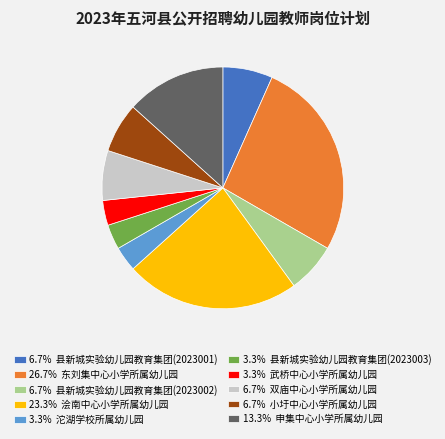

Approximately how many times larger is the value at 6.7% 县新城实验幼儿园教育集团(2023001) compared to 3.3% 武桥中心小学所属幼儿园?

2.0